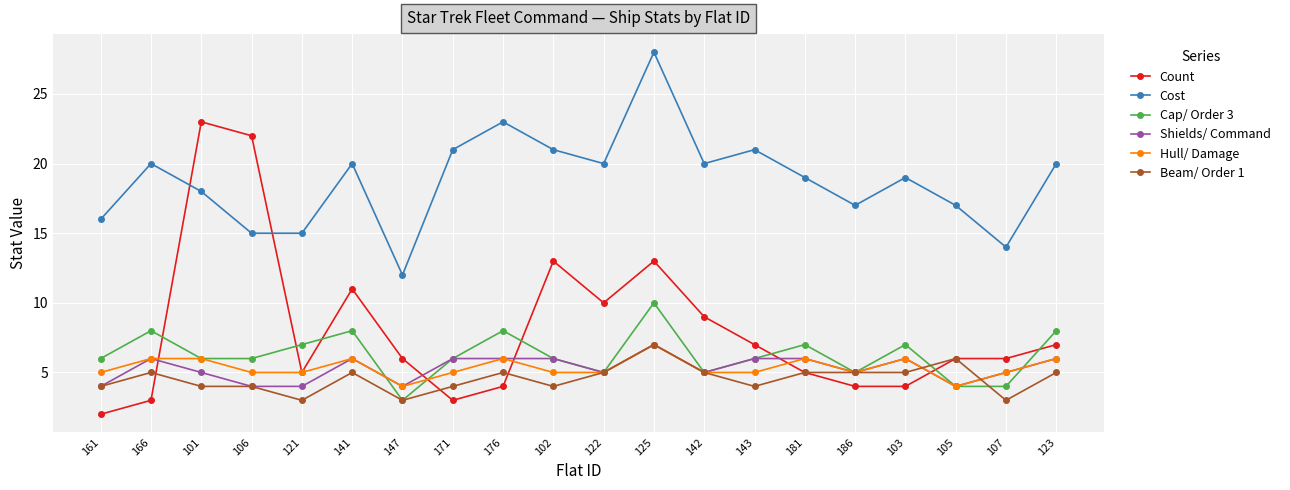

True or false: Beam/ Order 1 and Count cross at least once.

True